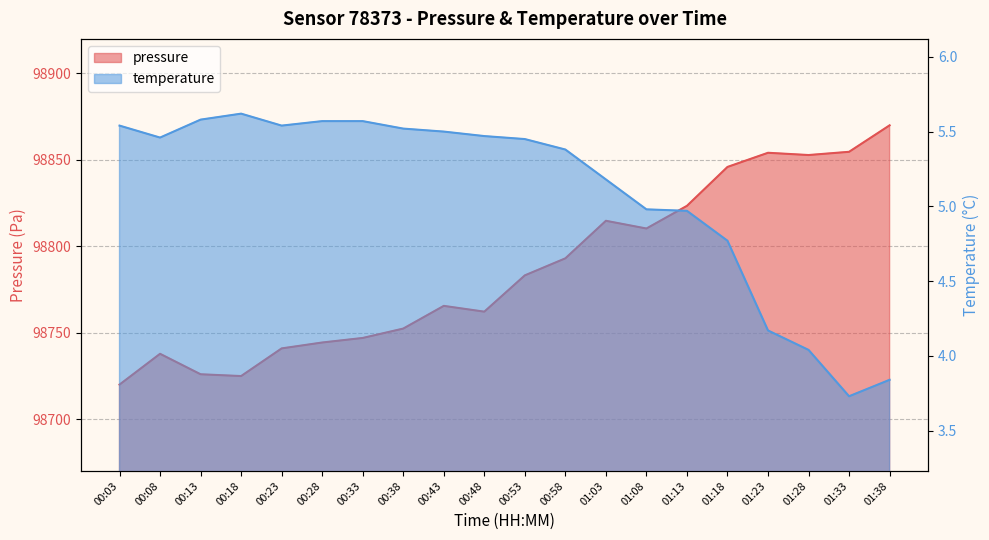

Which series has the largest total across all categories?

pressure